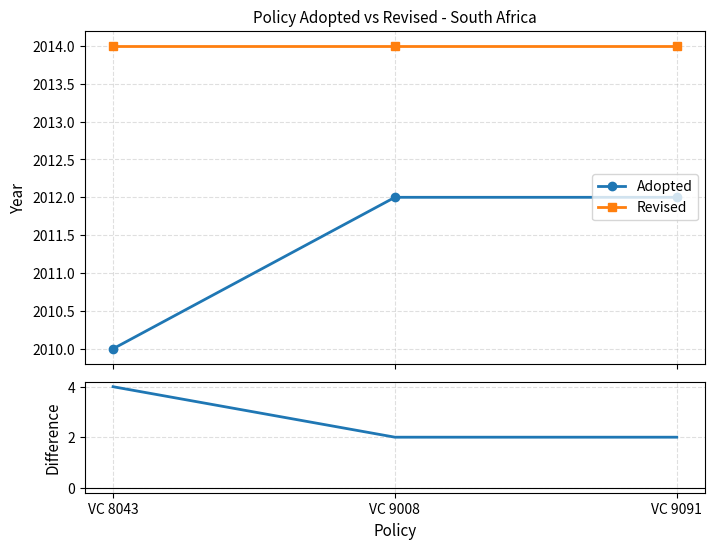

True or false: Adopted has a value of 1149 at VC 9091.

False